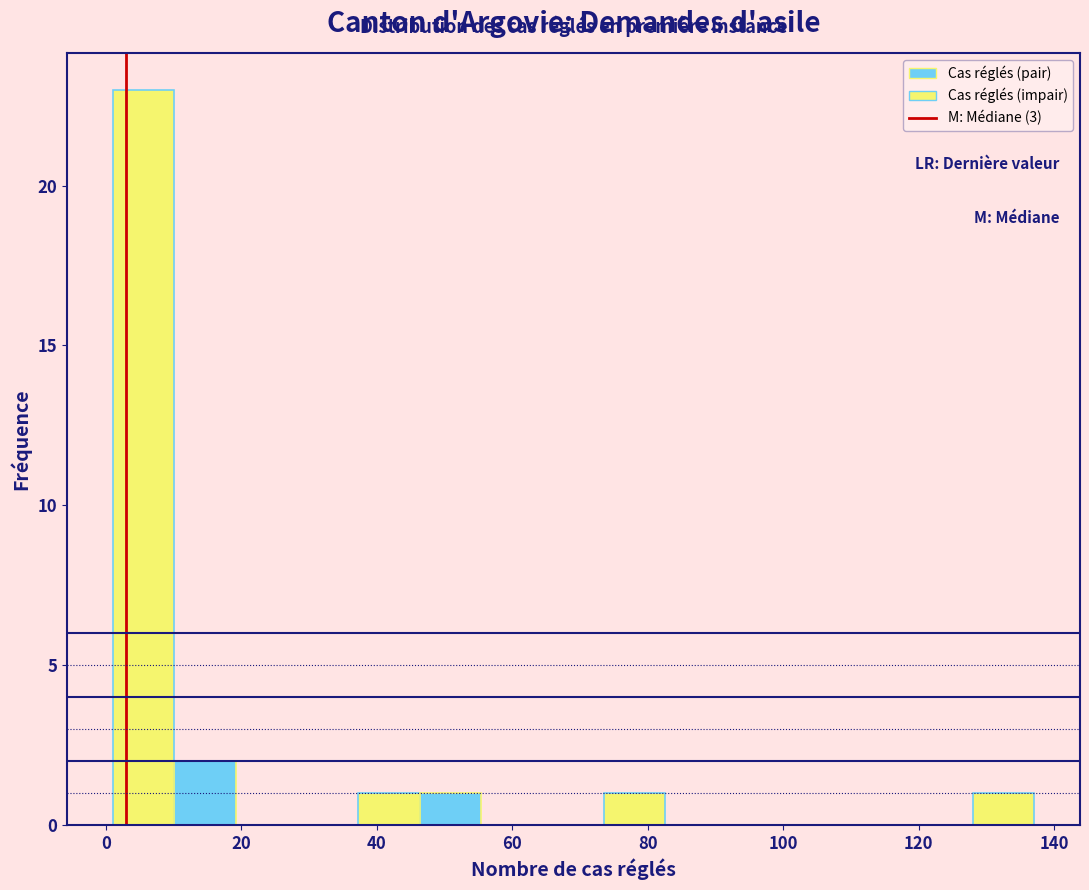

Reading left to right, transcribe this chart: for each bar, give the range it covers on the x-axis and its height. Neither the bar edges nor the heights are printed on the chart, so give them approximately, as read against the axes.

2 to 10: 23
10 to 20: 2
20 to 28: 0
28 to 38: 0
38 to 46: 1
46 to 56: 1
56 to 64: 0
64 to 74: 0
74 to 82: 1
82 to 92: 0
92 to 100: 0
100 to 110: 0
110 to 118: 0
118 to 128: 0
128 to 138: 1